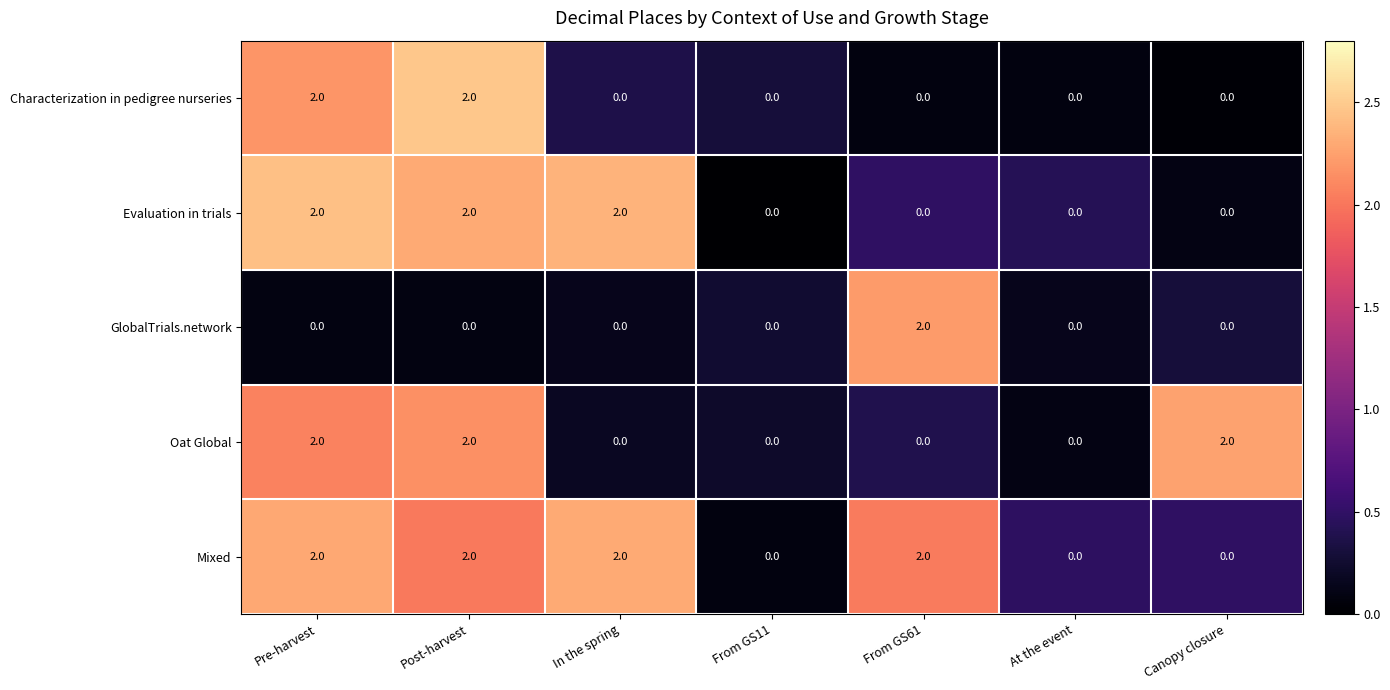

Between From GS11 and Canopy closure, which series saw the biggest shift?

Oat Global